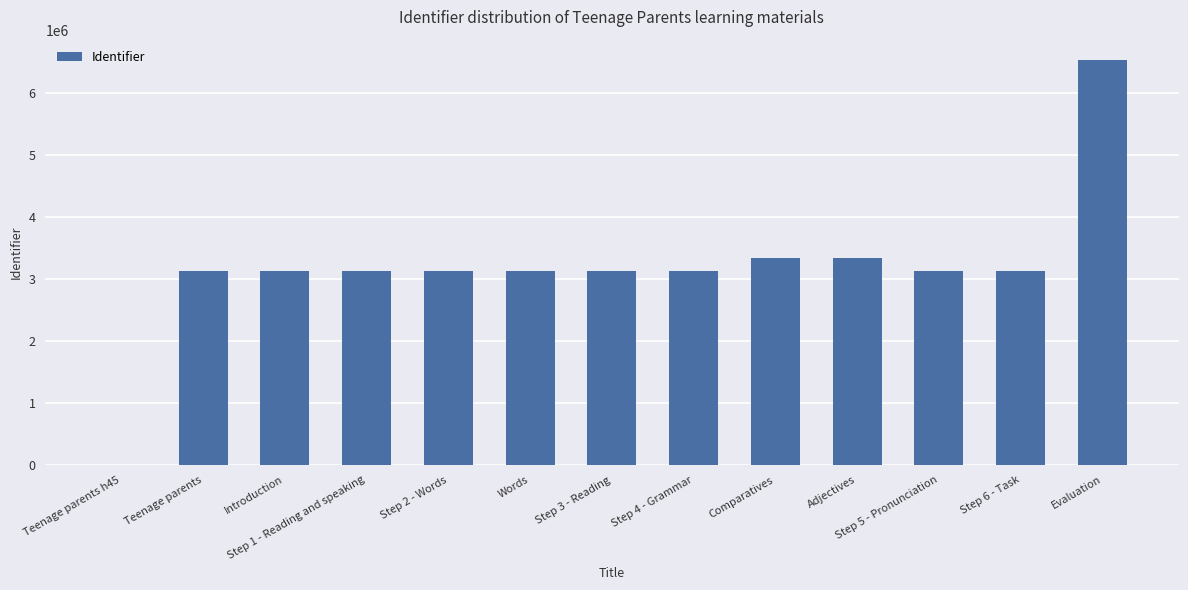

Between Step 2 - Words and Teenage parents h45, which is larger?

Step 2 - Words